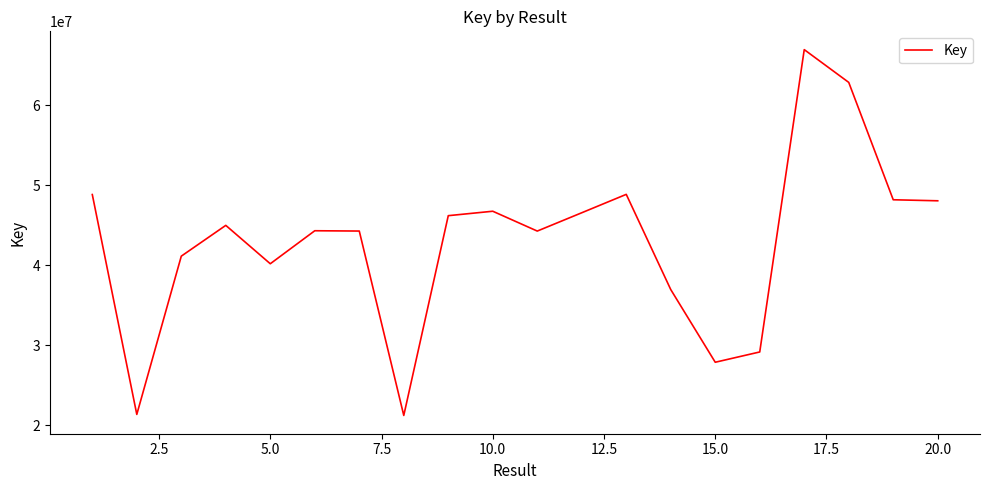

How many values are below 44976868?

10